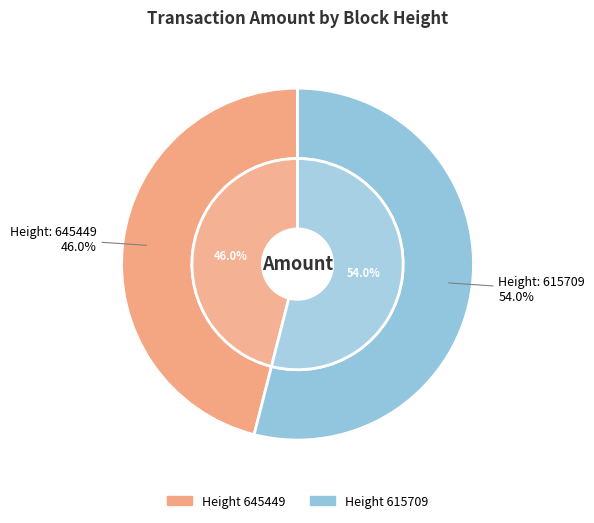

The 615709 slice represents 61% of the pie. True or false?

False